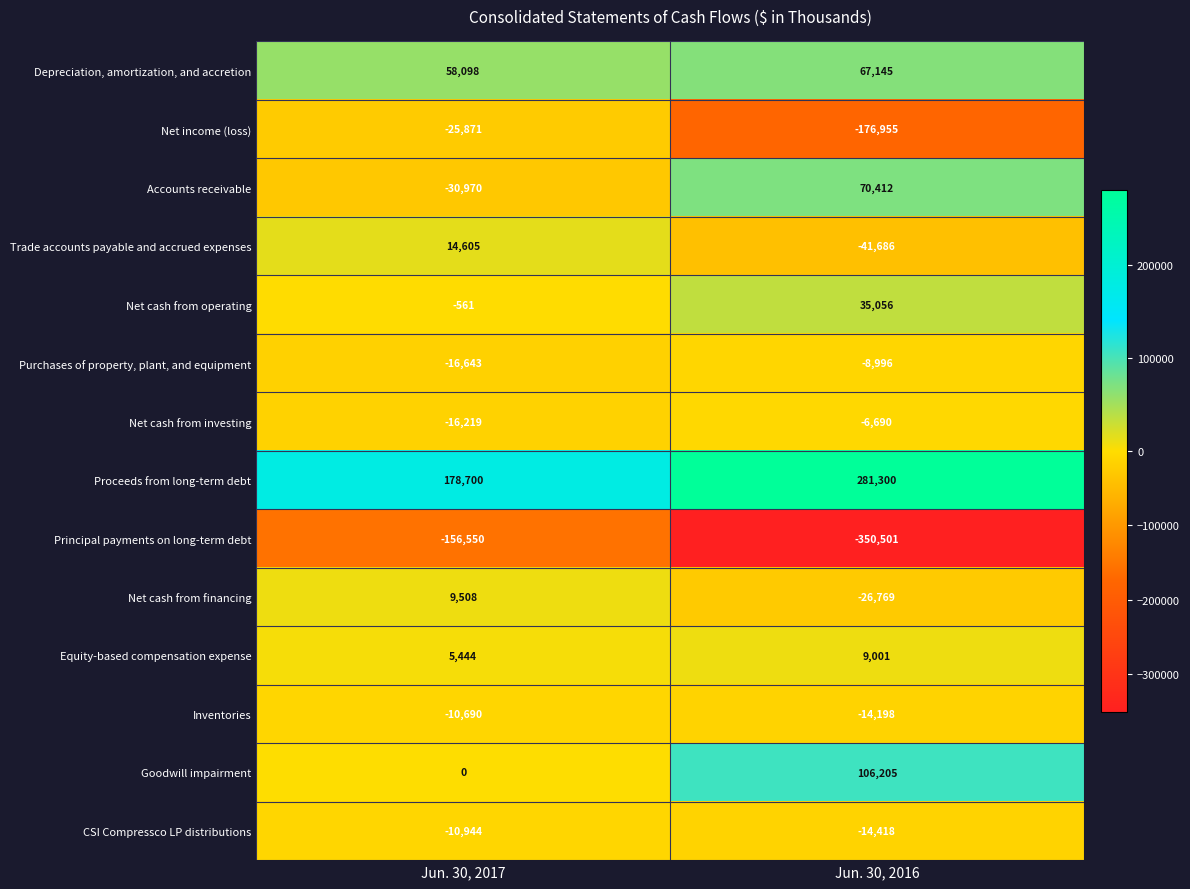

True or false: Depreciation, amortization, and accretion has a value of 97073 at Jun. 30, 2016.

False